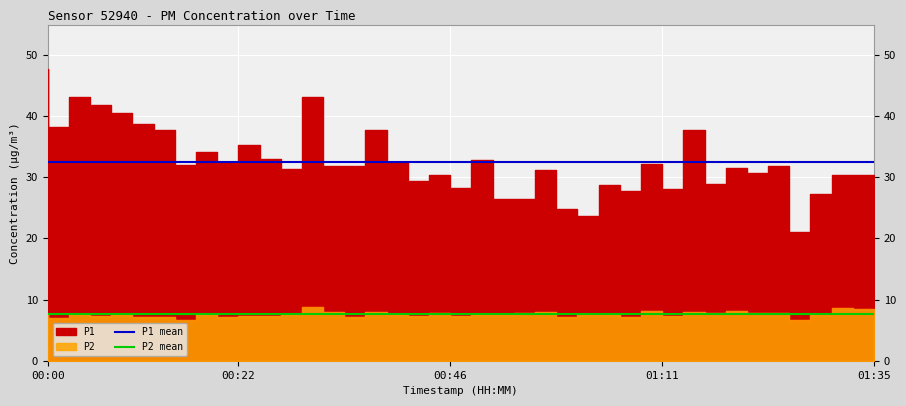

How many lines are shown in the chart?

2